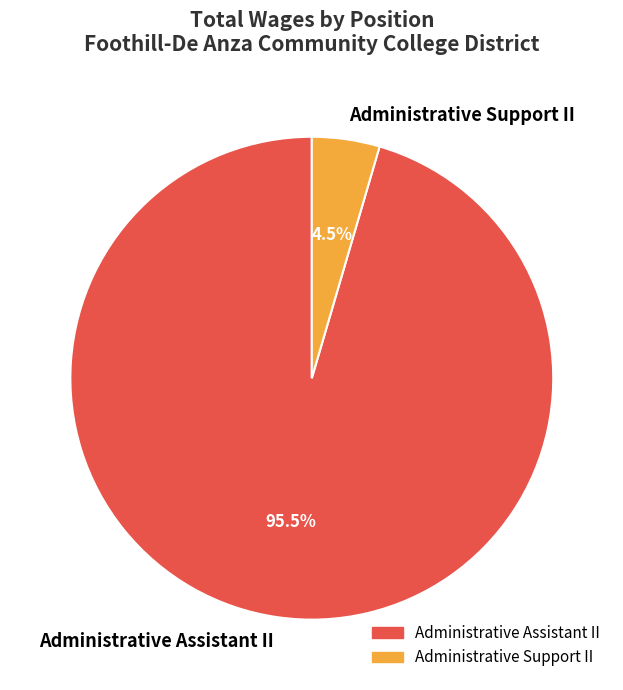

How many segments does this pie chart have?

2